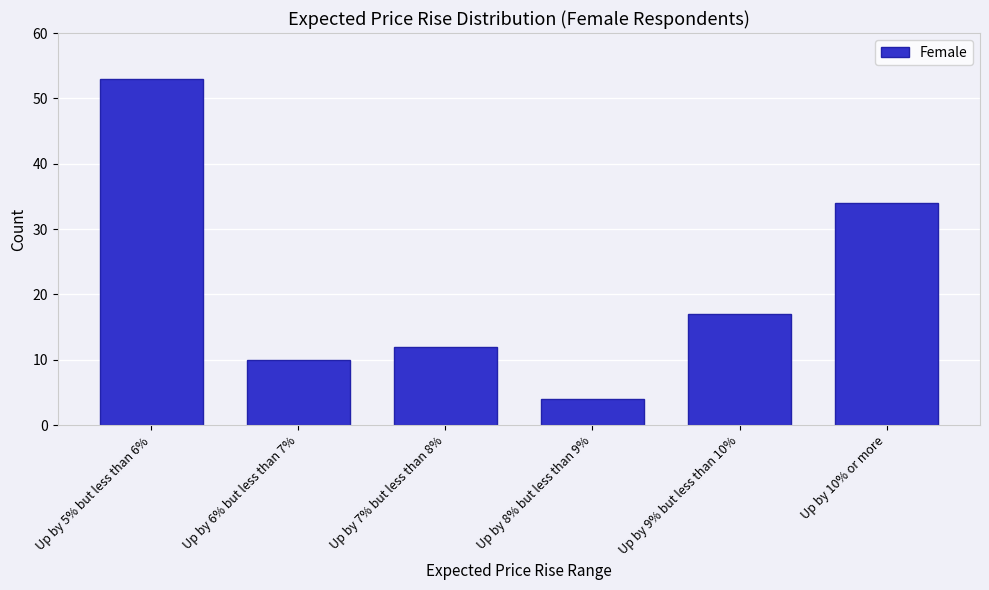

Reading left to right, extract all data points from this chart.

53	10	12	4	17	34